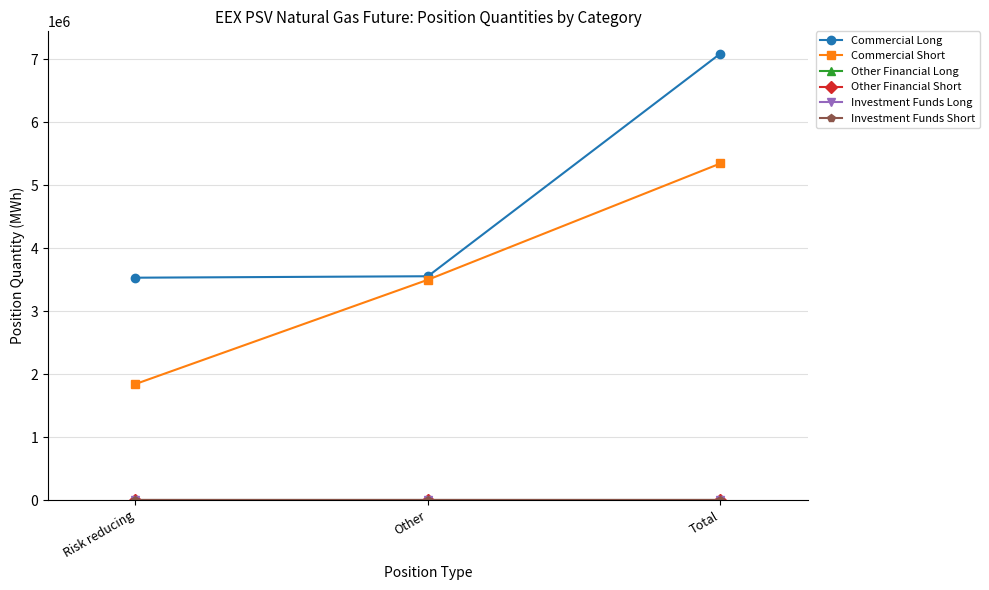

Is the value of Commercial Short at Risk reducing greater than the value of Investment Funds Long at Risk reducing?

Yes